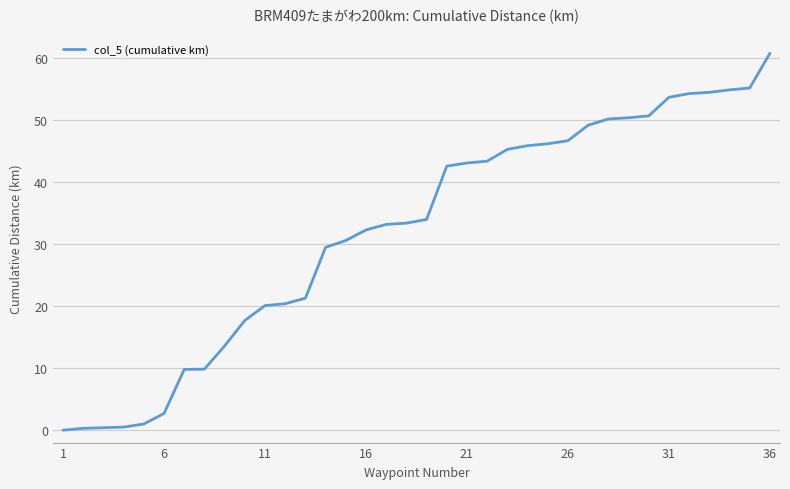

Does the chart display data point markers on the line(s)?

No